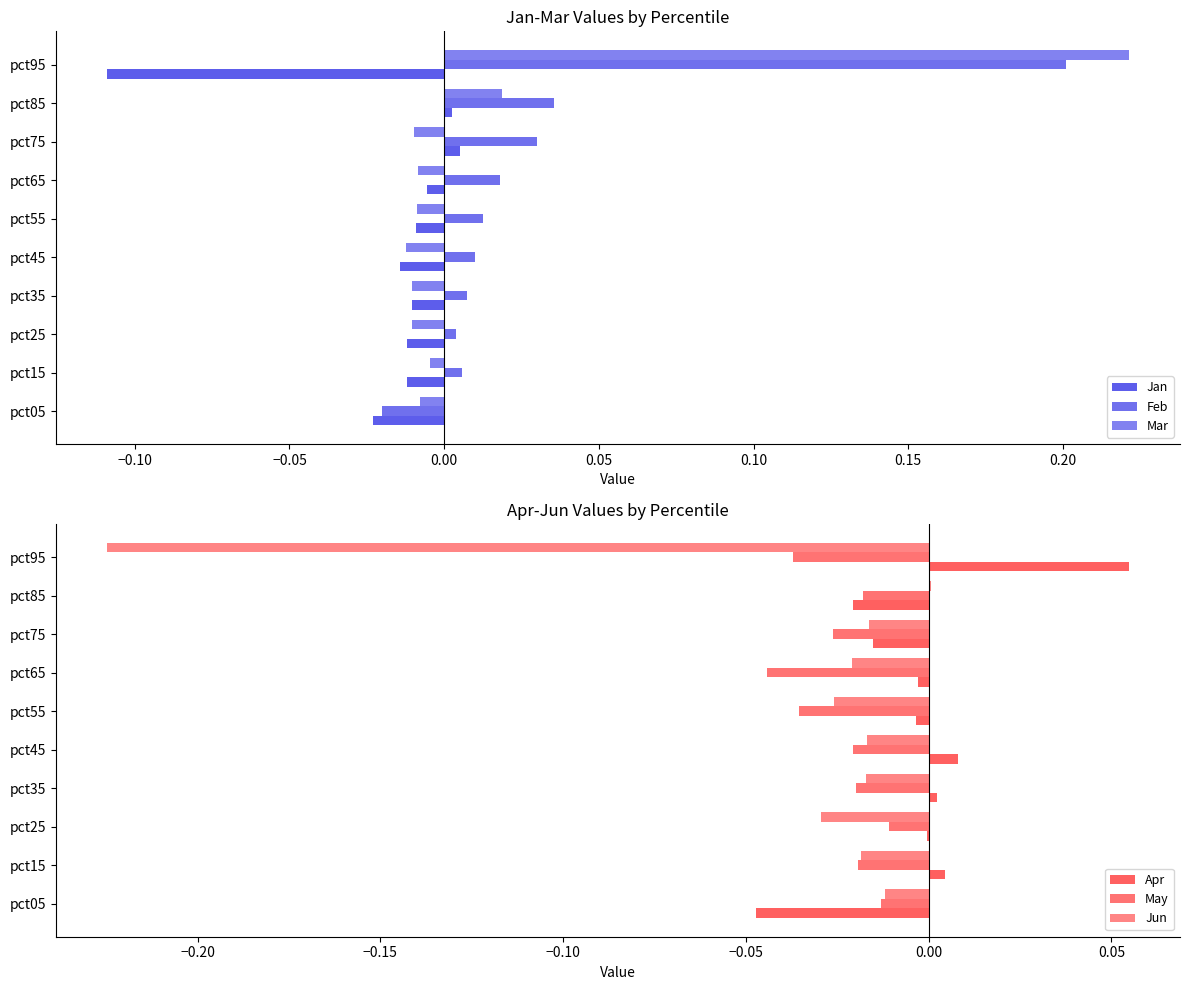

Which series has the largest range (max minus min)?

Mar